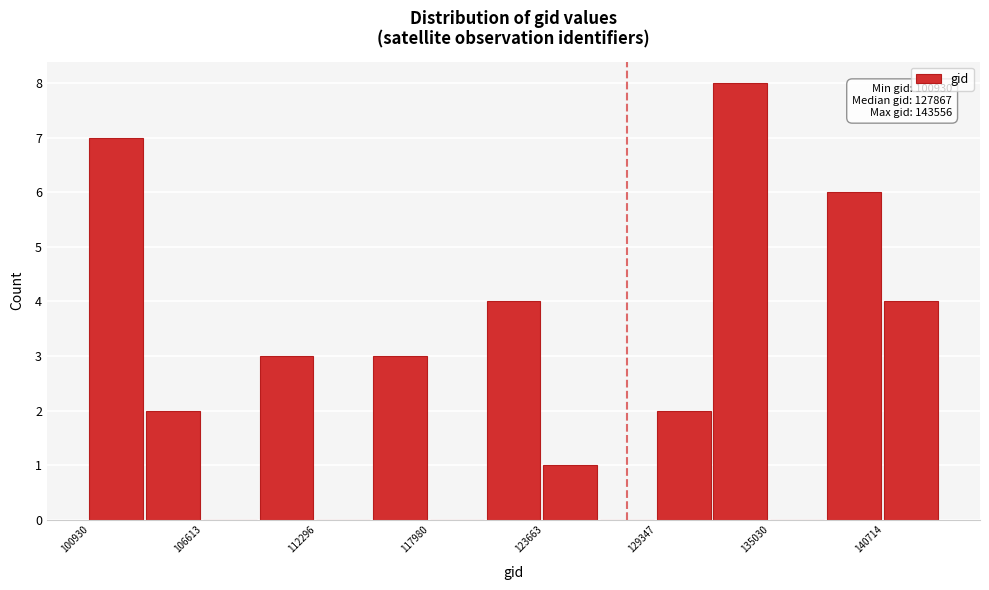

Around what value on the x-axis is the tallest bar? Give the approximate position of its centre, as read against the axis.

134000